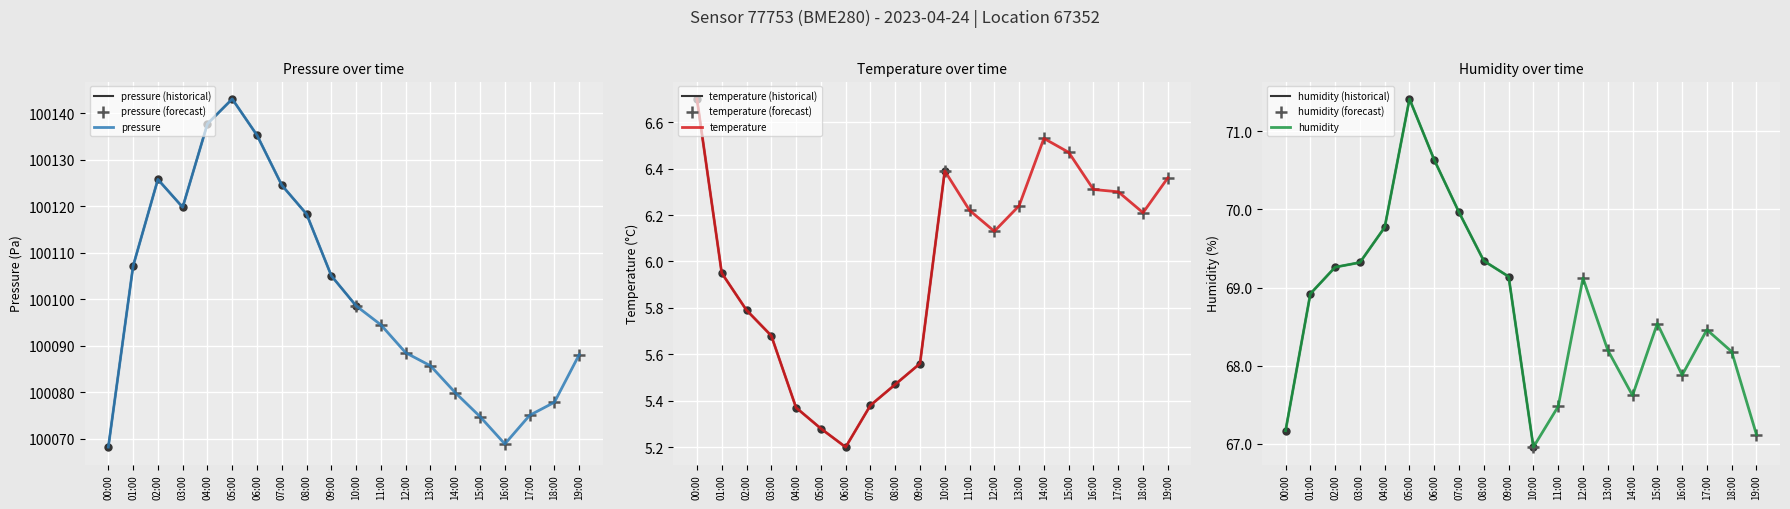

Reading left to right, what are all the values shown in this chart?

pressure: 00:00=100068.2	01:00=100107.1	02:00=100125.8	03:00=100119.8	04:00=100137.8	05:00=100143.1	06:00=100135.3	07:00=100124.5	08:00=100118.3	09:00=100105.0	10:00=100098.6	11:00=100094.5	12:00=100088.5	13:00=100085.7	14:00=100079.9	15:00=100074.7	16:00=100068.8	17:00=100075.0	18:00=100077.8	19:00=100088.1
temperature: 00:00=6.7	01:00=6.0	02:00=5.8	03:00=5.7	04:00=5.4	05:00=5.3	06:00=5.2	07:00=5.4	08:00=5.5	09:00=5.6	10:00=6.4	11:00=6.2	12:00=6.1	13:00=6.2	14:00=6.5	15:00=6.5	16:00=6.3	17:00=6.3	18:00=6.2	19:00=6.4
humidity: 00:00=67.2	01:00=68.9	02:00=69.3	03:00=69.3	04:00=69.8	05:00=71.4	06:00=70.6	07:00=70.0	08:00=69.3	09:00=69.1	10:00=67.0	11:00=67.5	12:00=69.1	13:00=68.2	14:00=67.6	15:00=68.5	16:00=67.9	17:00=68.5	18:00=68.2	19:00=67.1